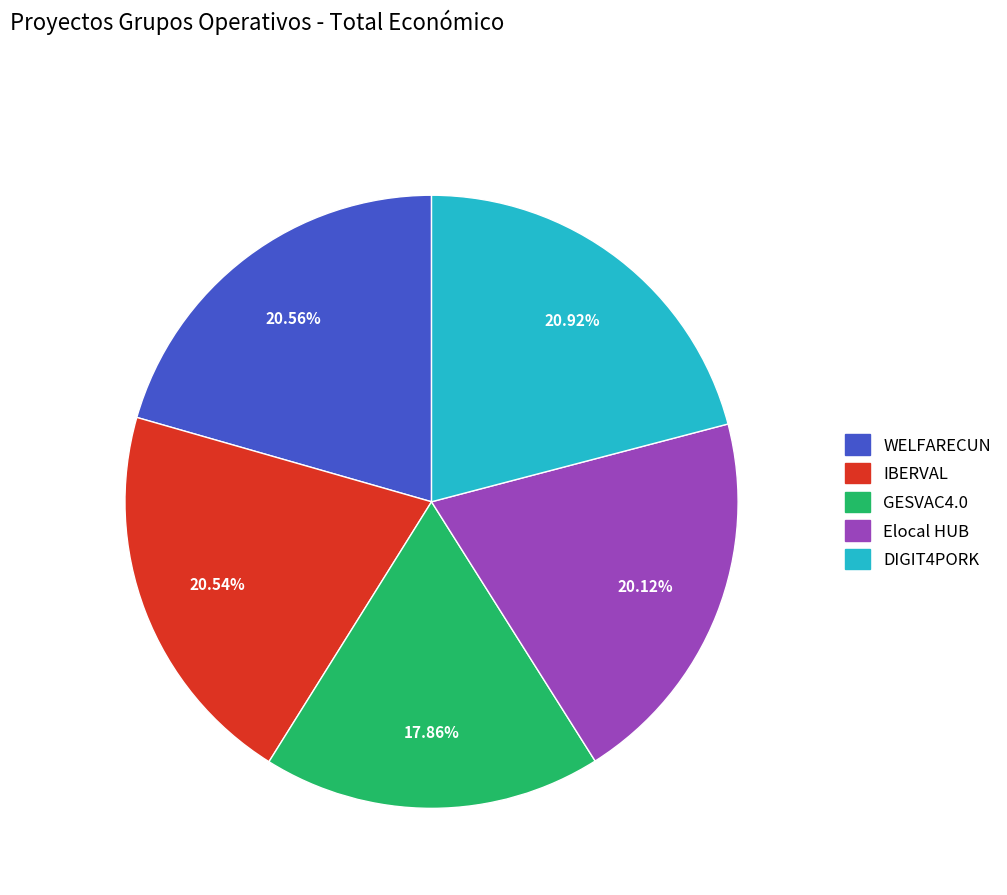

Between IBERVAL and GESVAC4.0, which is larger?

IBERVAL